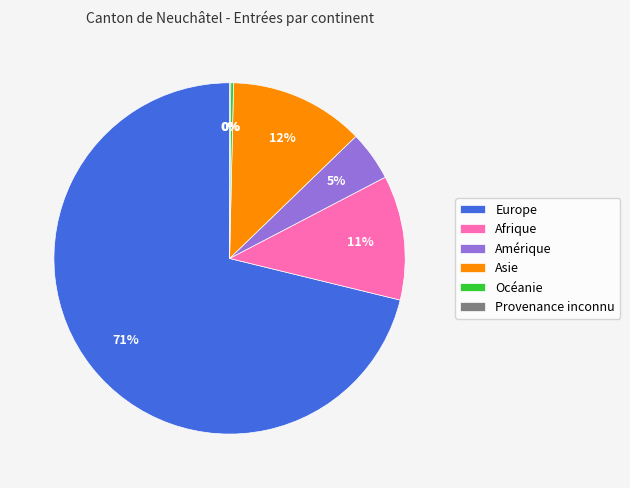

To the nearest percent, what is the average slice percentage?

17%